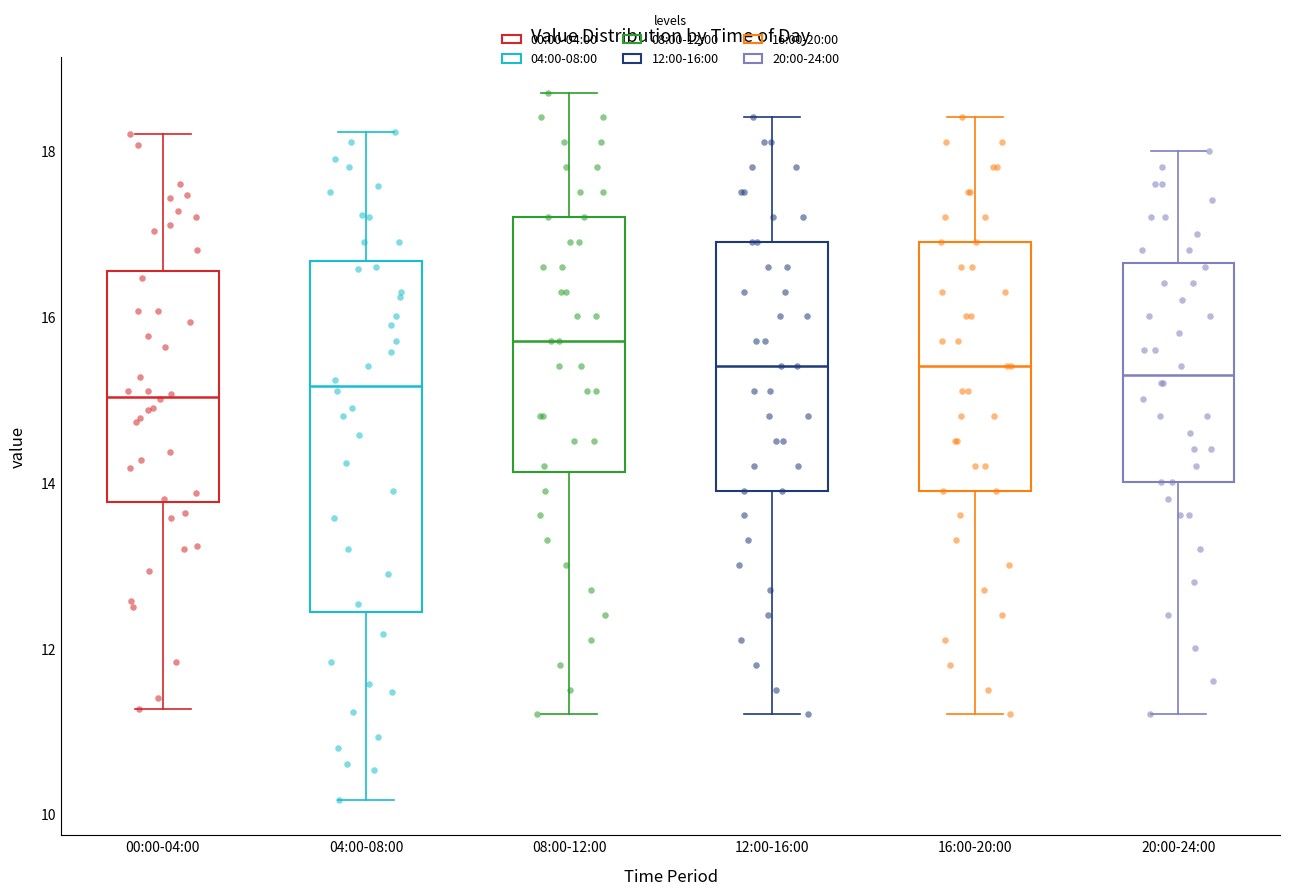

Where does the lower whisker of the box for 12:00-16:00 end on the y-axis? The values are not printed on the chart, so give them approximately, as read against the axis.

11.2